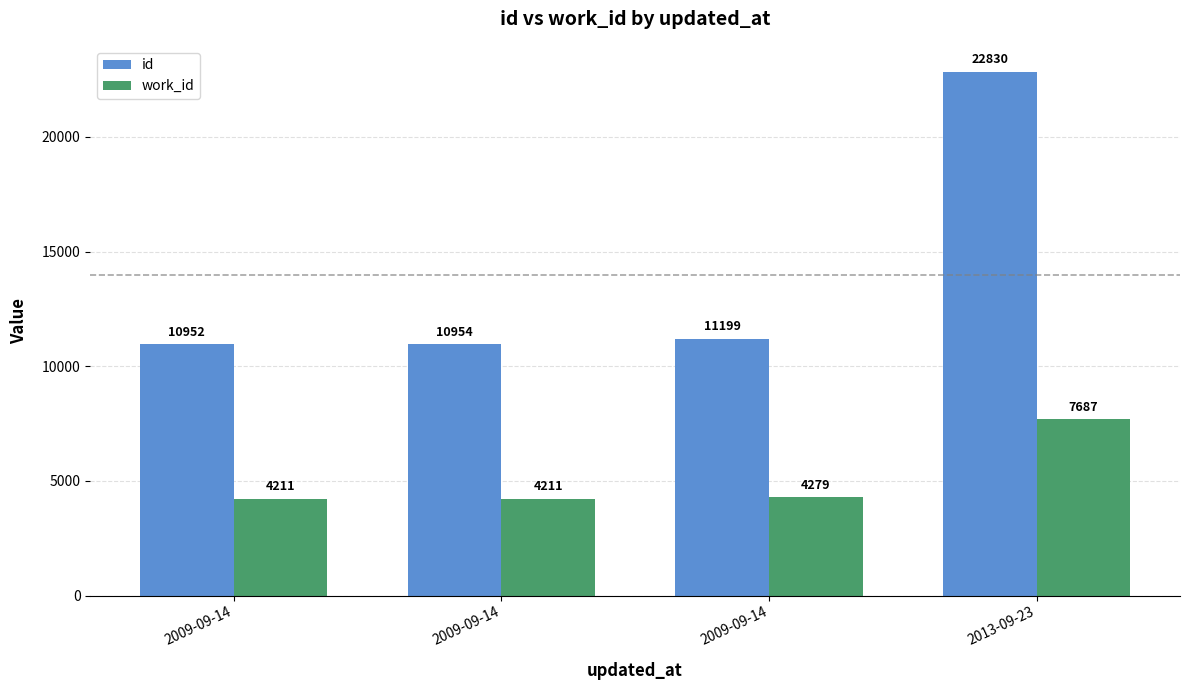

Which series changed the most between 2009-09-14 and 2009-09-14?

id